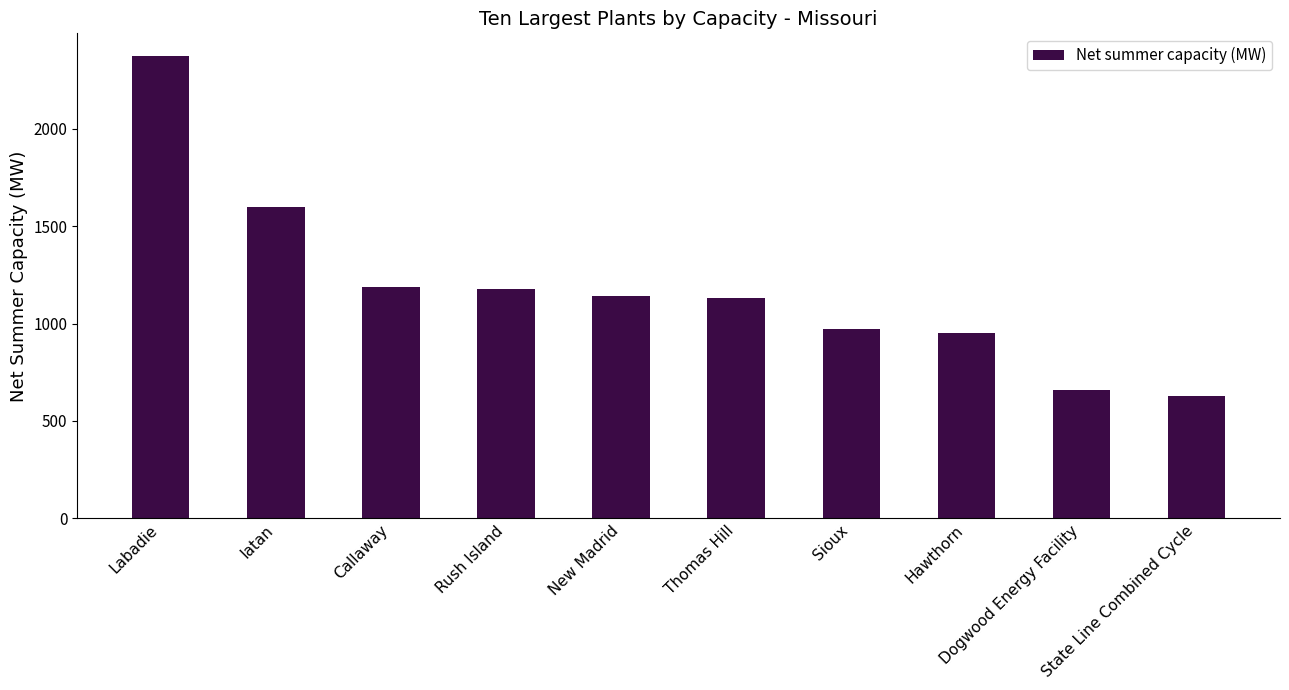

What is the sum of all values?

11821.8